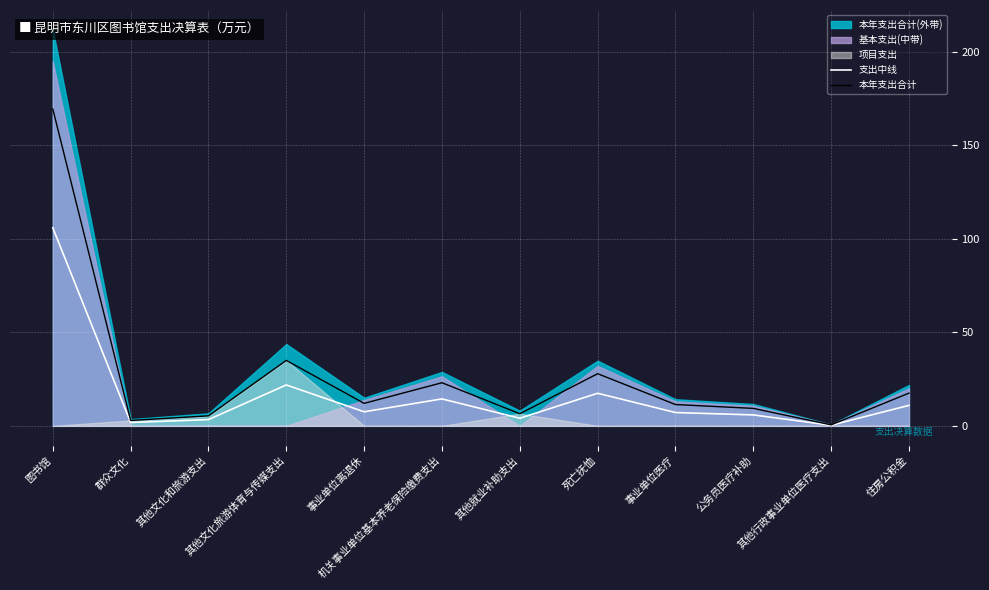

The value of 本年支出合计 at 其他文化旅游体育与传媒支出 is 7.4. True or false?

False